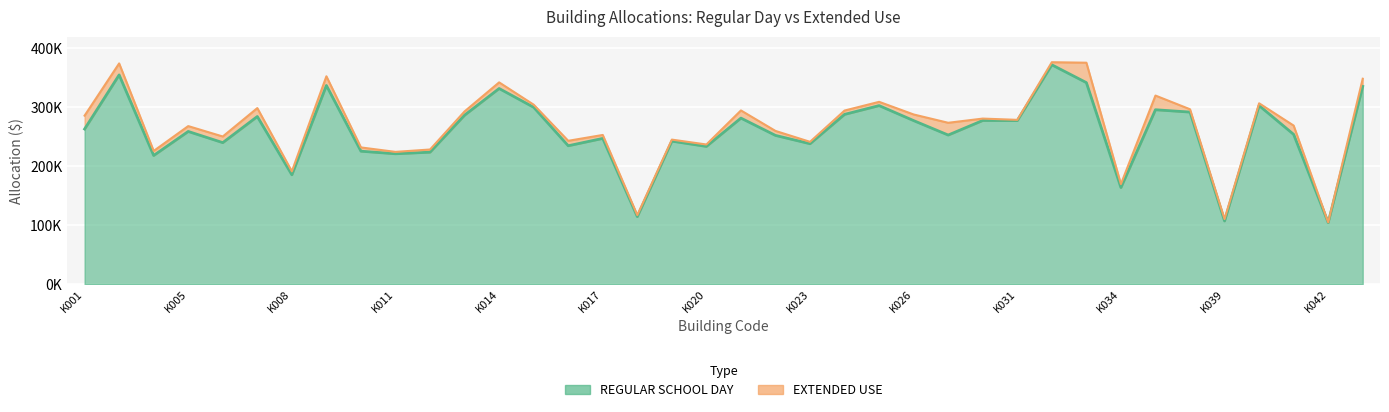

Rank the categories by value from lowest to highest.

K042, K039, K018, K034, K008, K003, K011, K012, K010, K020, K016, K023, K006, K019, K017, K022, K027, K041, K005, K001, K026, K031, K029, K021, K007, K013, K024, K038, K035, K015, K025, K040, K014, K043, K009, K033, K002, K032